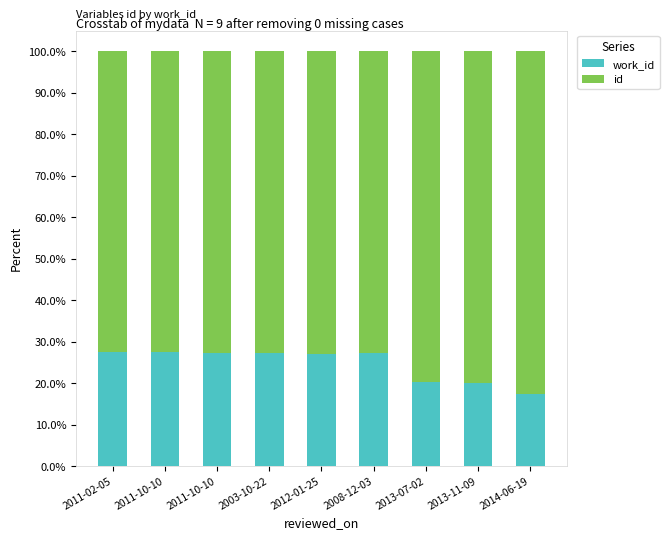

Count the number of categories in the chart.

9